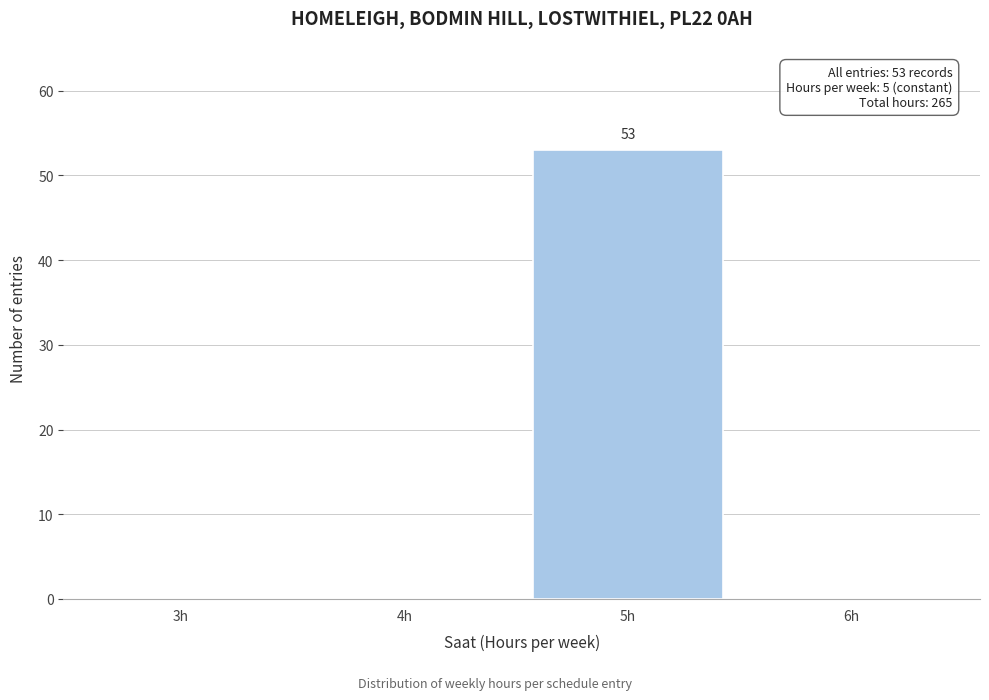

Reading right to left, extract all data points from this chart.

6h=0	5h=53	4h=0	3h=0